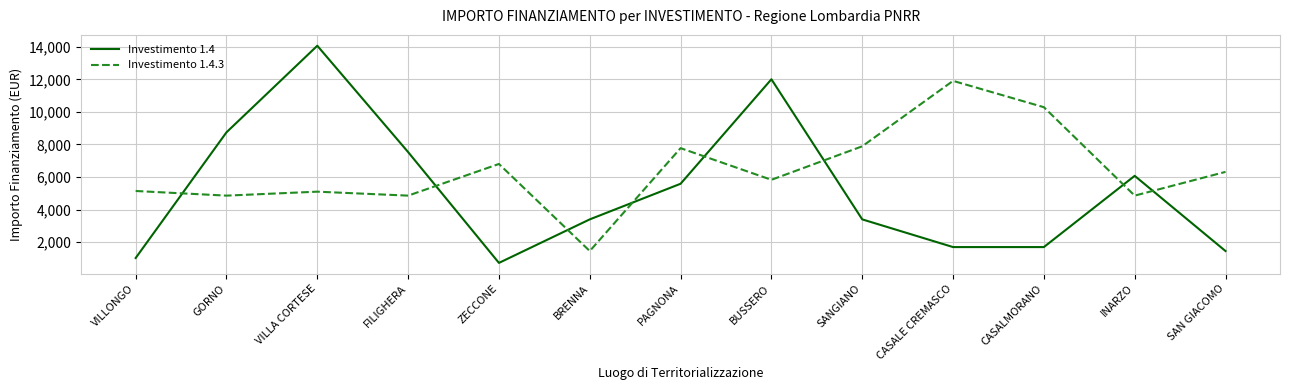

At which category is the sum across all series the highest?

VILLA CORTESE